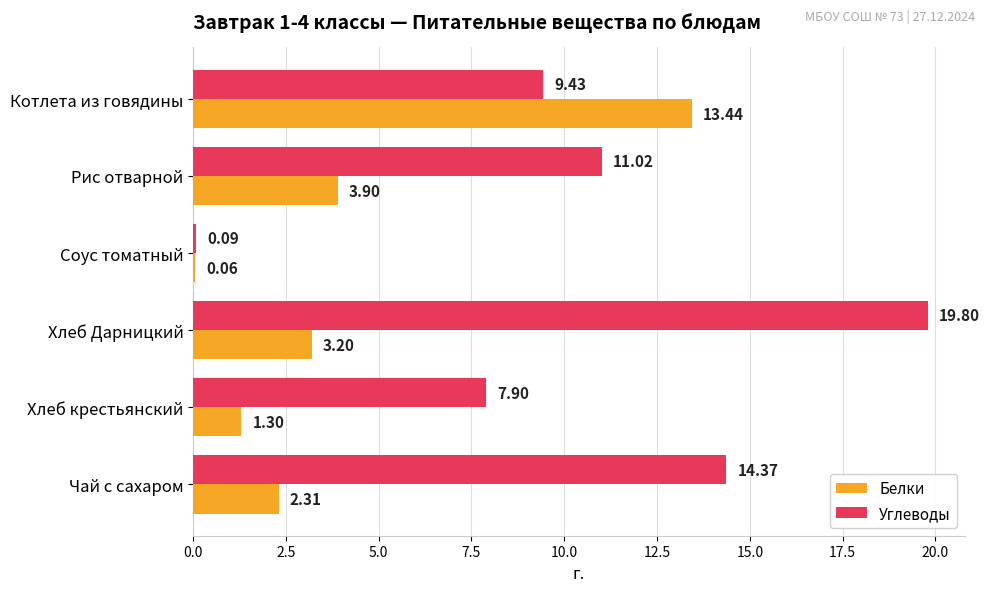

Between Рис отварной and Хлеб Дарницкий, which series saw the biggest shift?

Углеводы